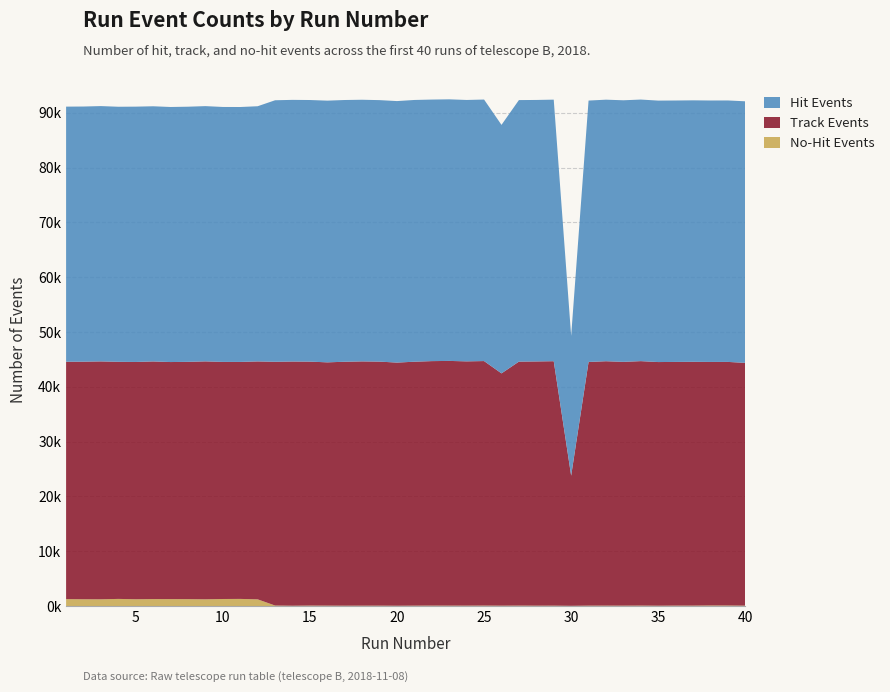

Reading right to left, extract all data points from this chart.

NumNoHitEvents: 71	96	104	79	78	60	83	70	74	73	38	69	67	80	67	83	73	75	79	69	54	70	68	63	73	84	56	91	1223	1298	1283	1228	1257	1263	1268	1238	1299	1229	1238	1263
NumHitEvents: 47733	47714	47712	47715	47708	47714	47736	47736	47732	47703	25507	47732	47720	47729	45350	47725	47703	47738	47730	47765	47723	47722	47749	47766	47760	47742	47751	47726	46570	46520	46525	46582	46562	46547	46566	46594	46545	46594	46563	46553
NumTrackEvents: 44305	44454	44441	44492	44470	44464	44609	44491	44600	44469	23753	44612	44569	44523	42392	44622	44578	44656	44617	44519	44373	44533	44576	44518	44398	44519	44564	44483	43416	43251	43269	43420	43306	43262	43368	43304	43272	43413	43356	43321